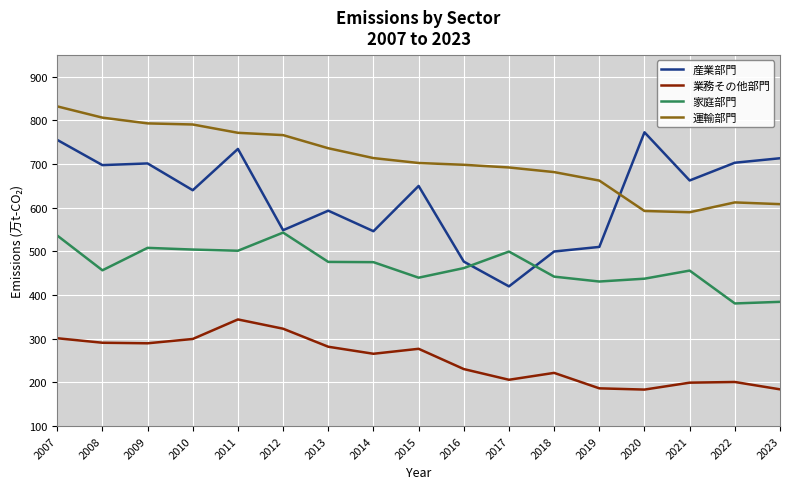

How many lines are shown in the chart?

4